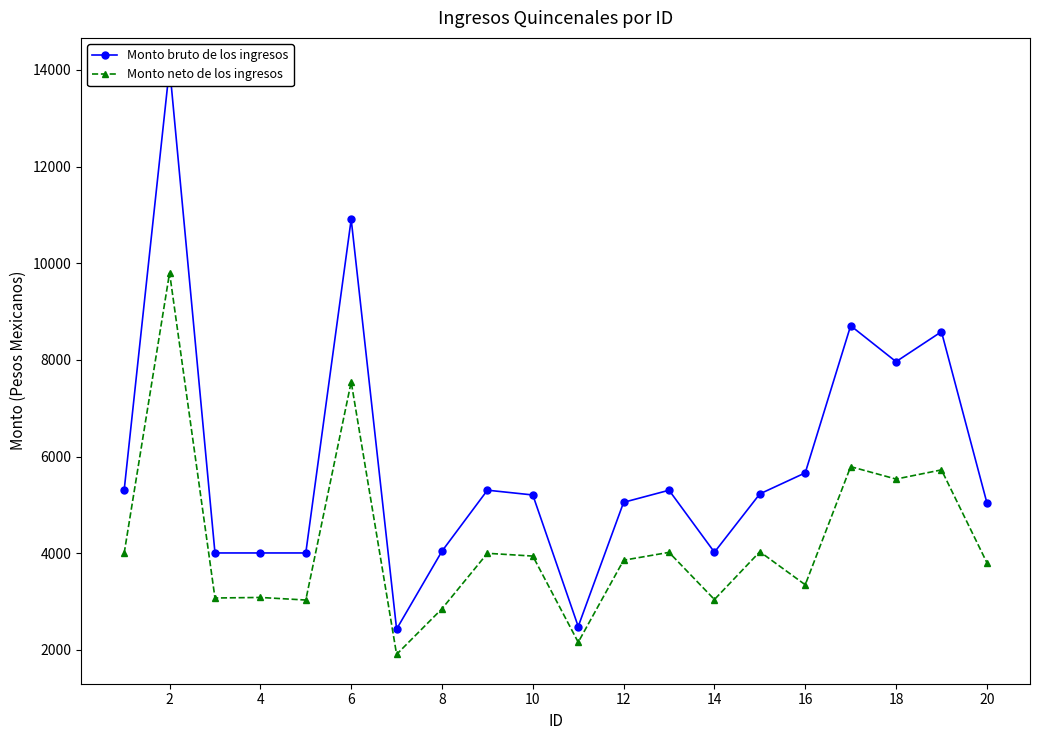

What is the value of the Monto neto de los ingresos point at the 13th from the left?

1905.4